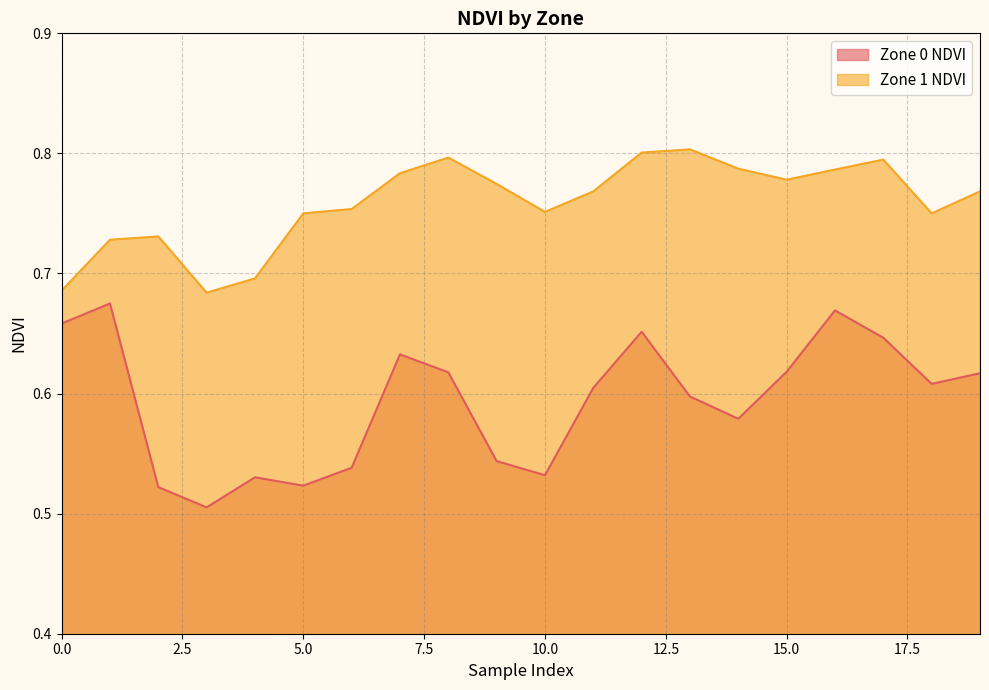

At which label is Zone 1 NDVI closest to 0?

3